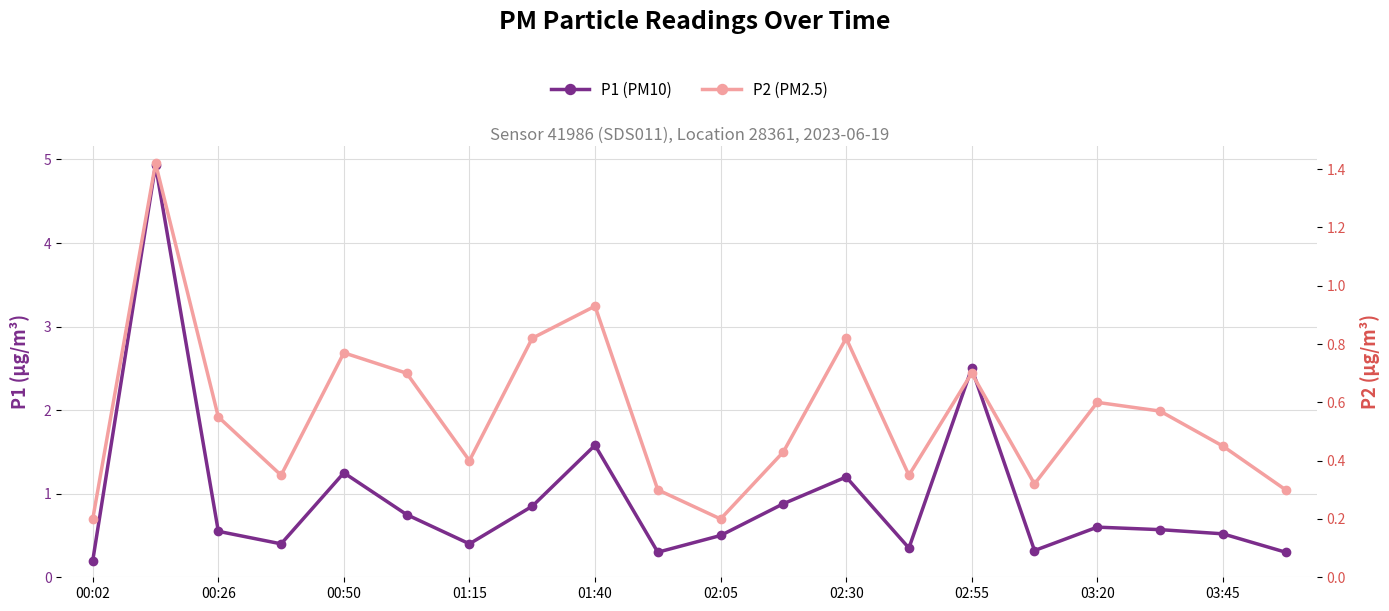

Is it true that P2 equals 0.6 at 17?

True